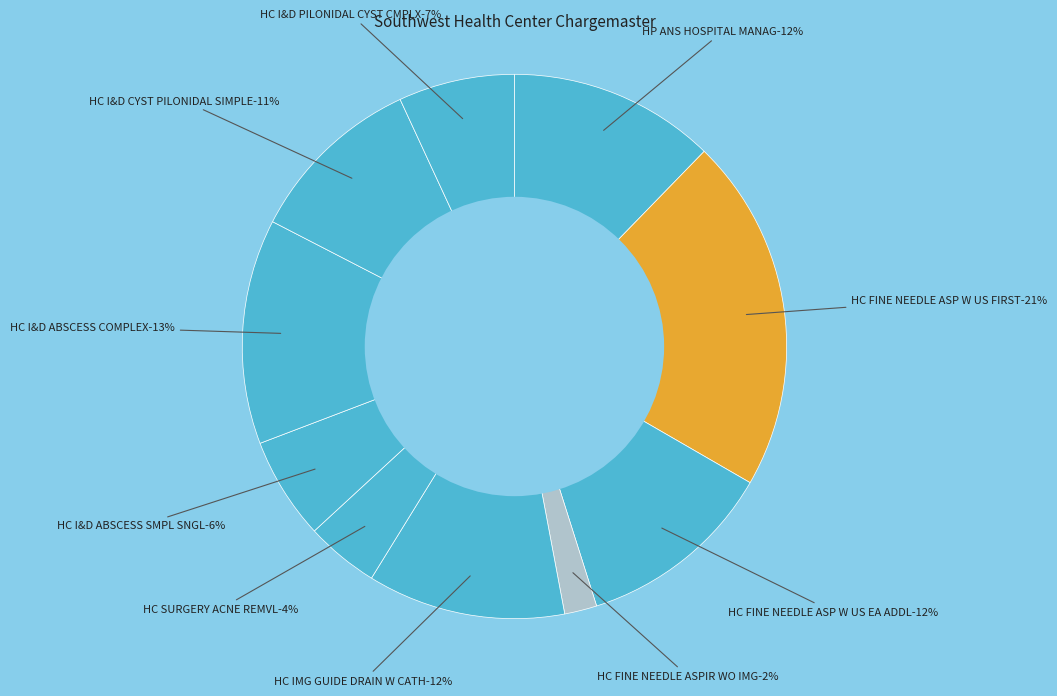

How many segments does this pie chart have?

10